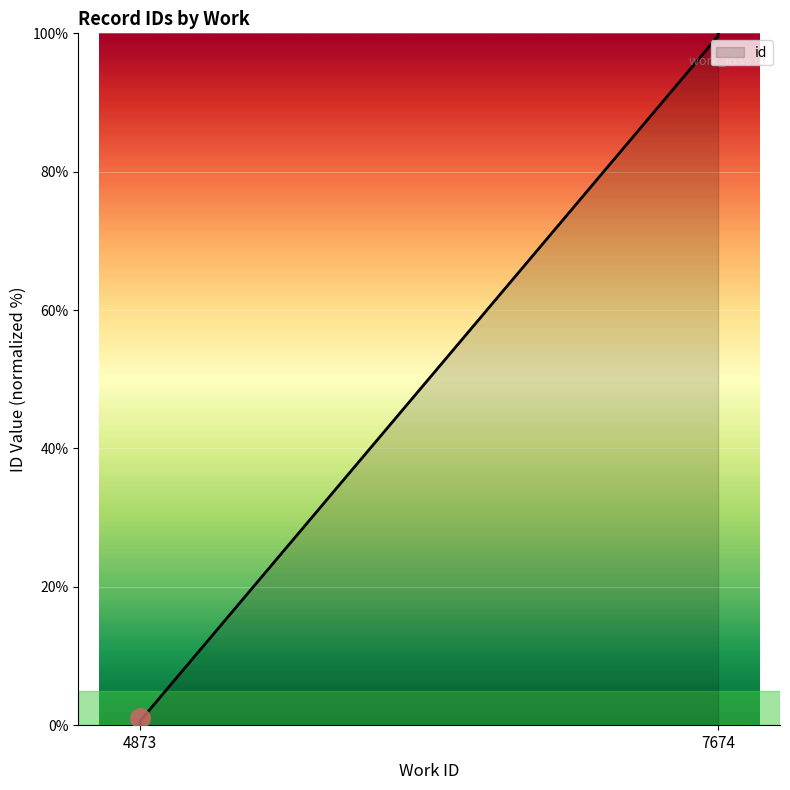

What is the sum of the values at 7674 and 4873?

100.2